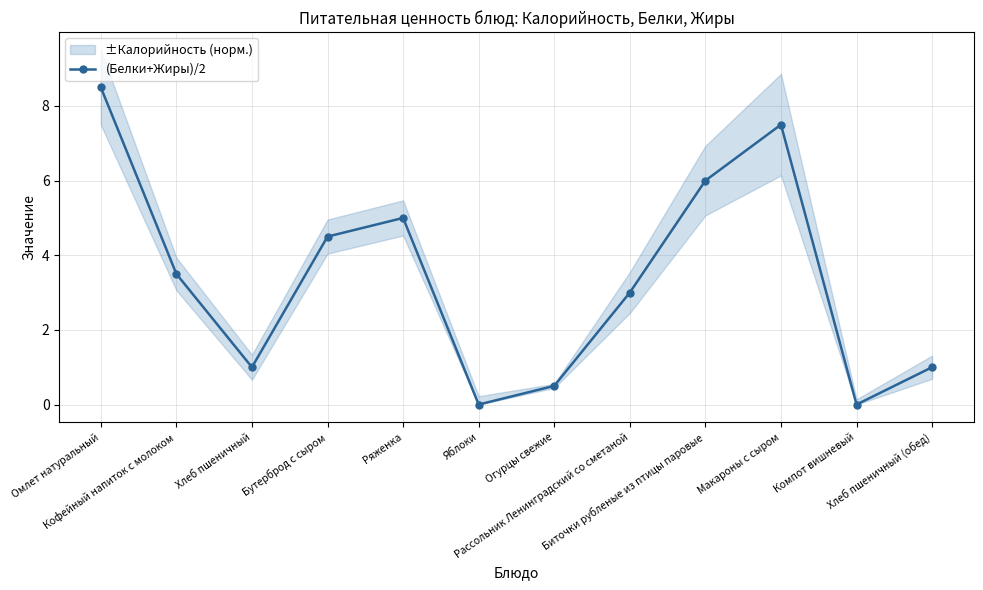

What is the maximum value shown in the chart?

8.5